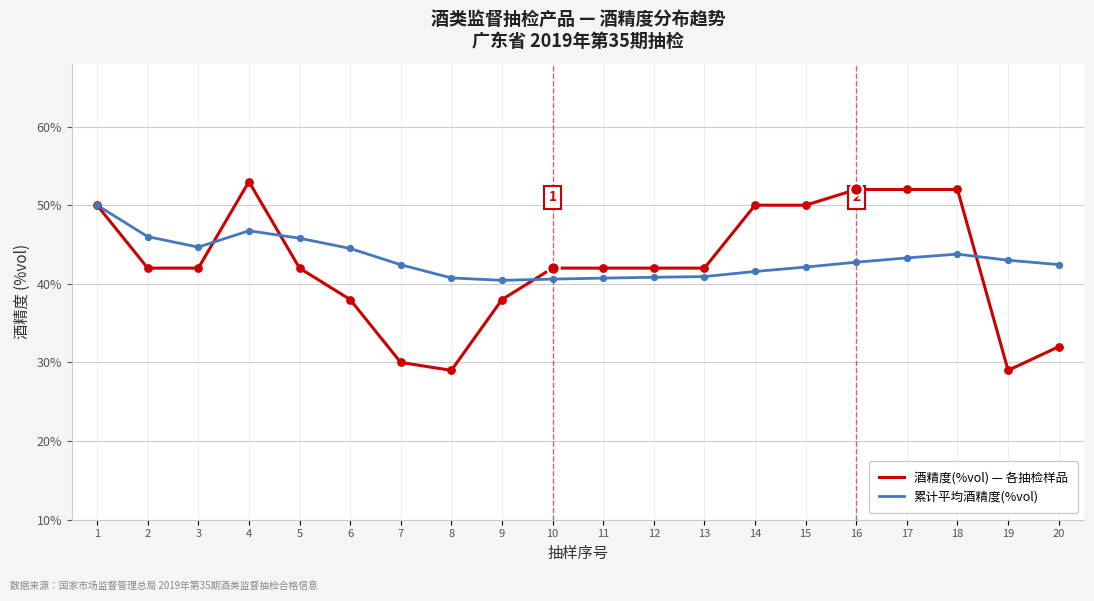

At how many categories does at least one series exceed 41?

18